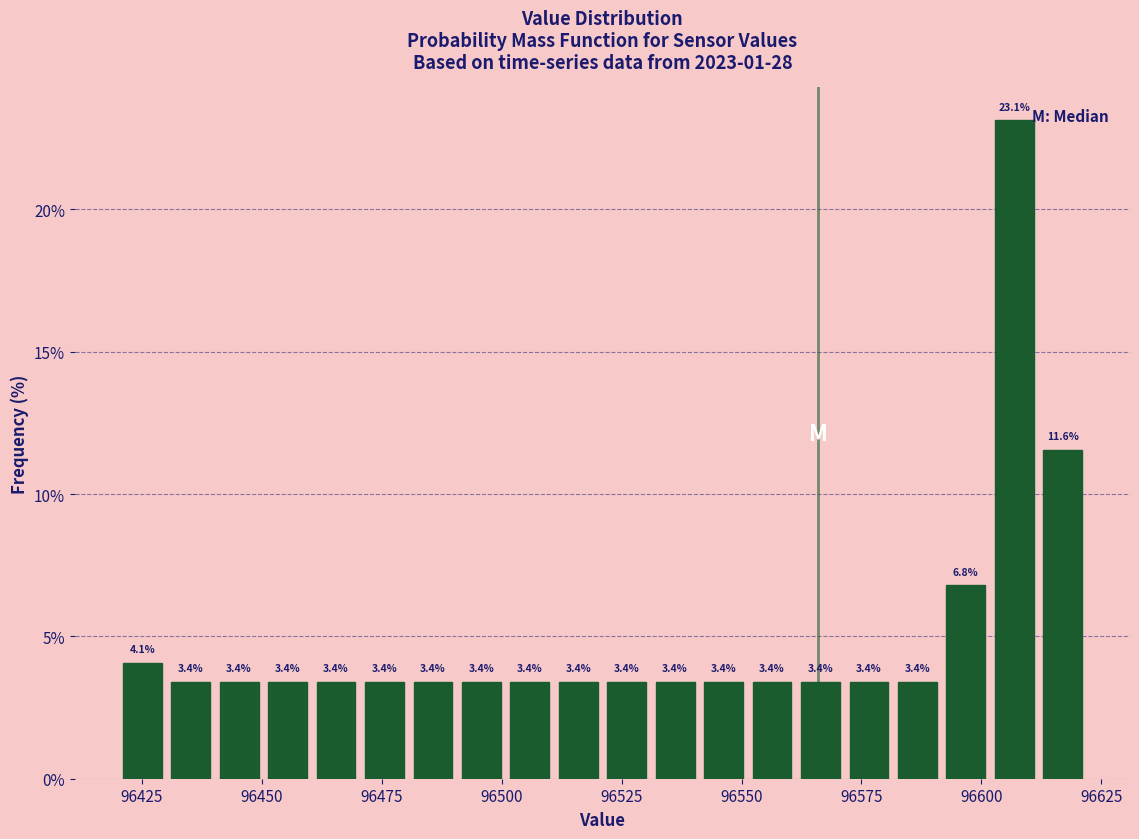

Around what value on the x-axis is the tallest bar? Give the approximate position of its centre, as read against the axis.

96605